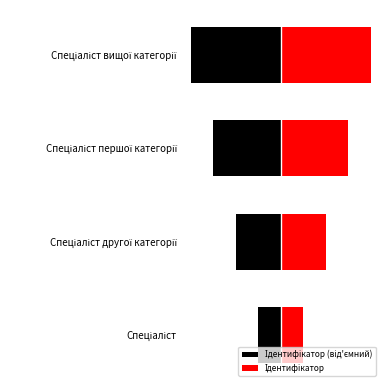

What are all the series names shown in the legend?

Ідентифікатор (від'ємний), Ідентифікатор